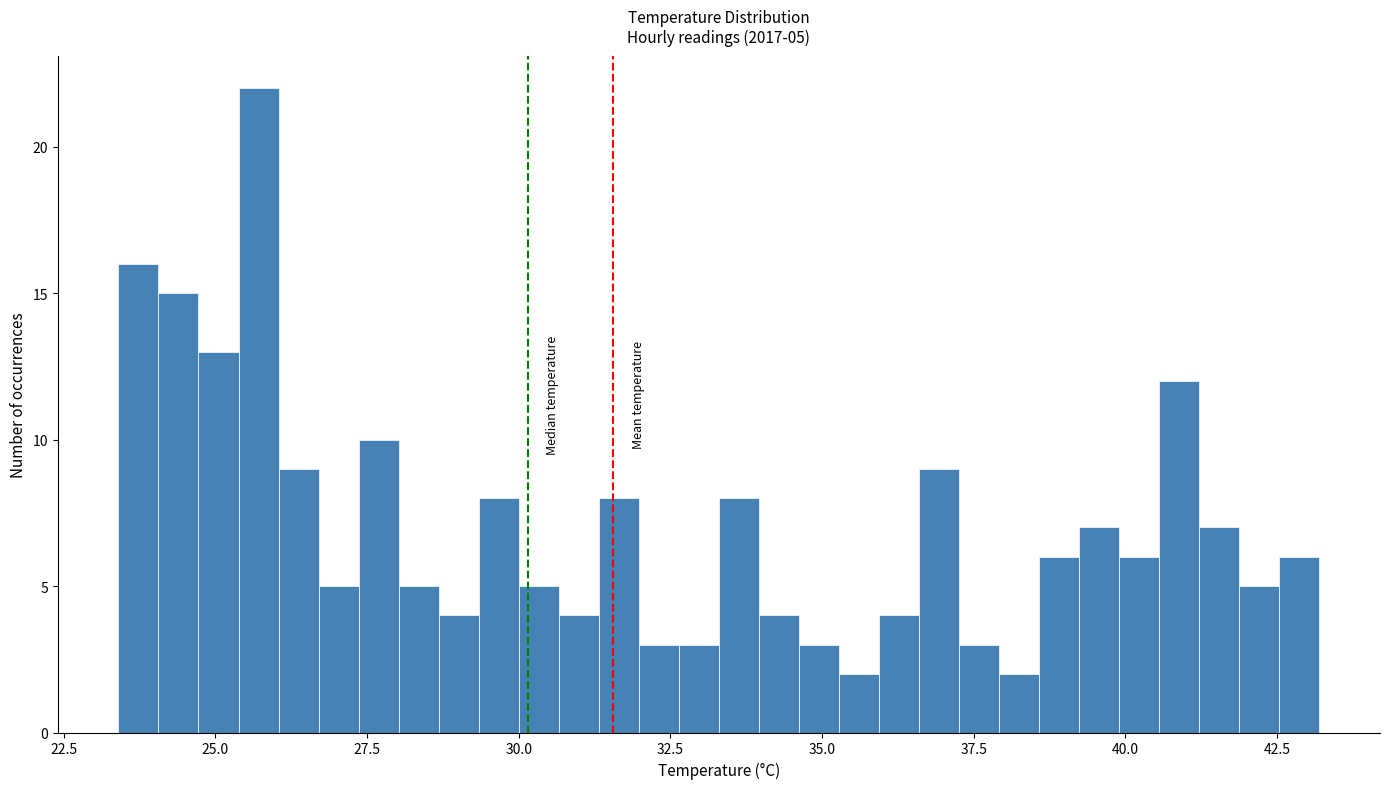

Read against the x-axis, roughly where is the centre of the tallest bar?

25.5